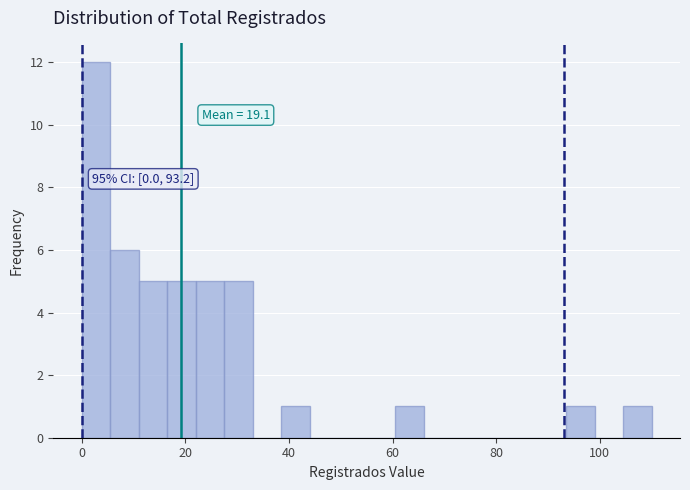

Read against the x-axis, roughly where is the centre of the tallest bar?

2